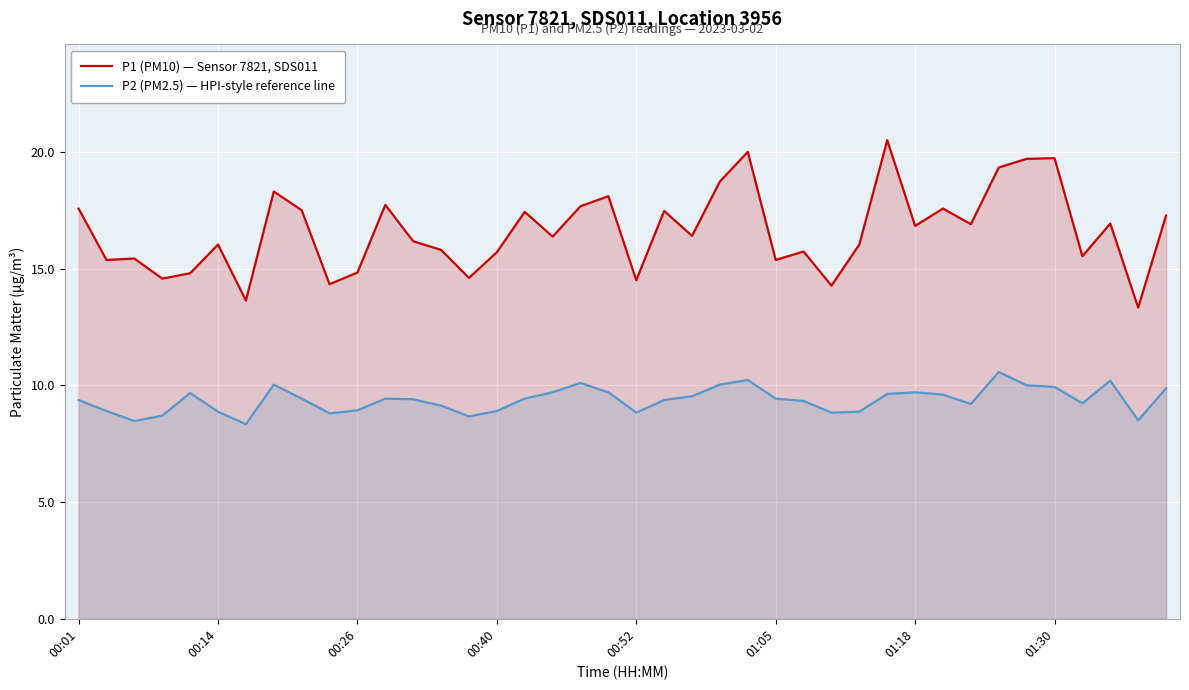

Where does the P1 (PM10) — Sensor 7821, SDS011 series first go above 16?

00:01